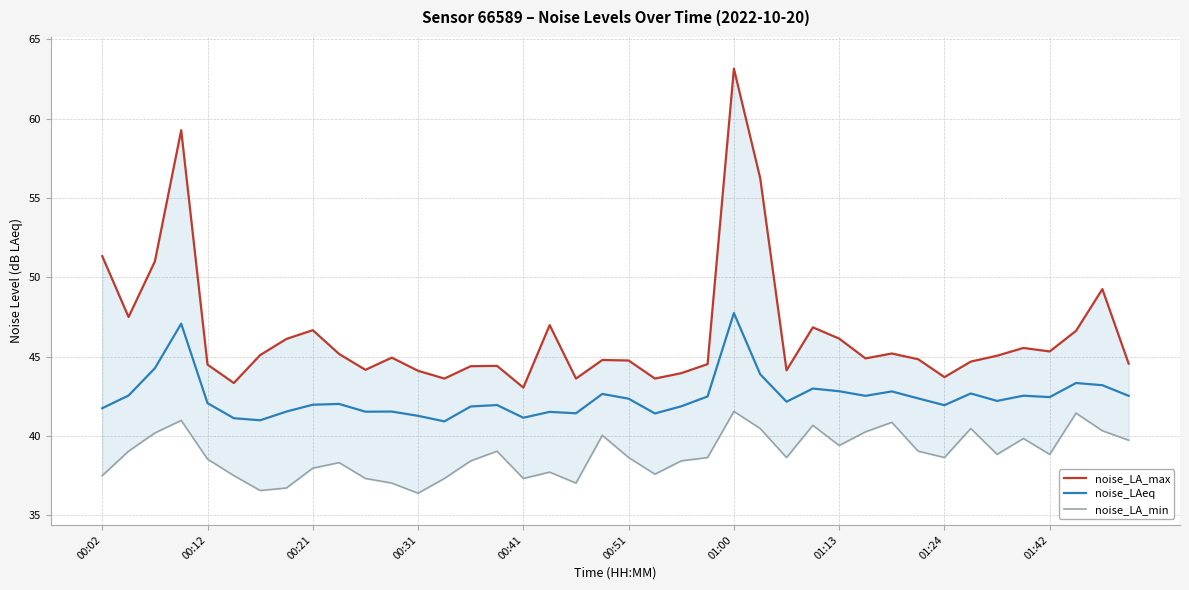

The value of noise_LA_min at 22 is 57.9. True or false?

False